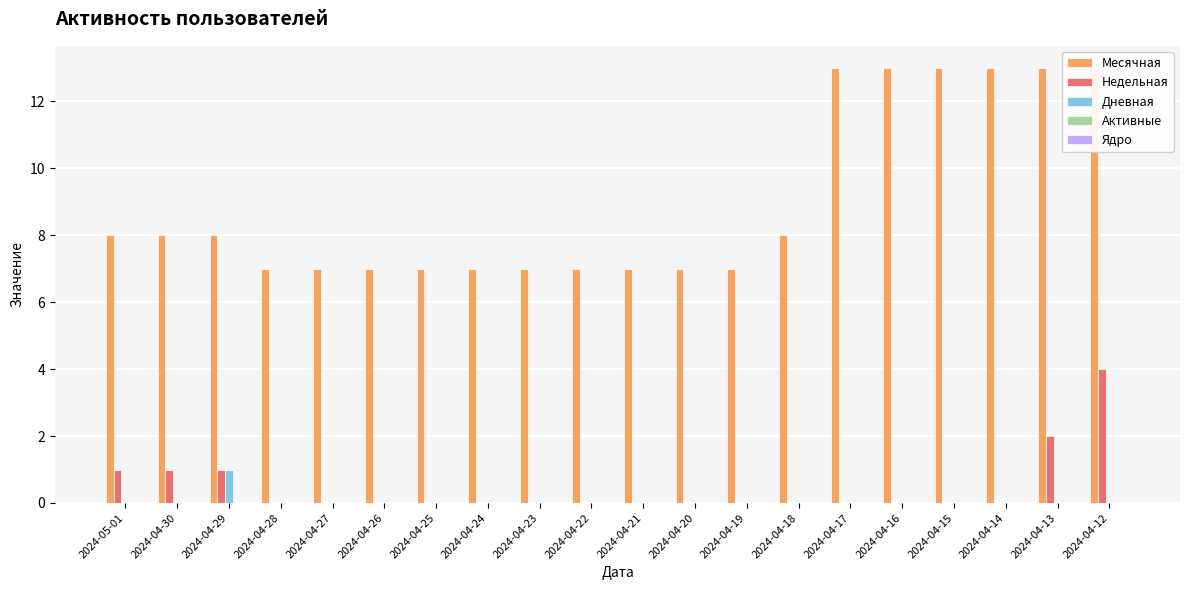

How many bars are there in total?

100